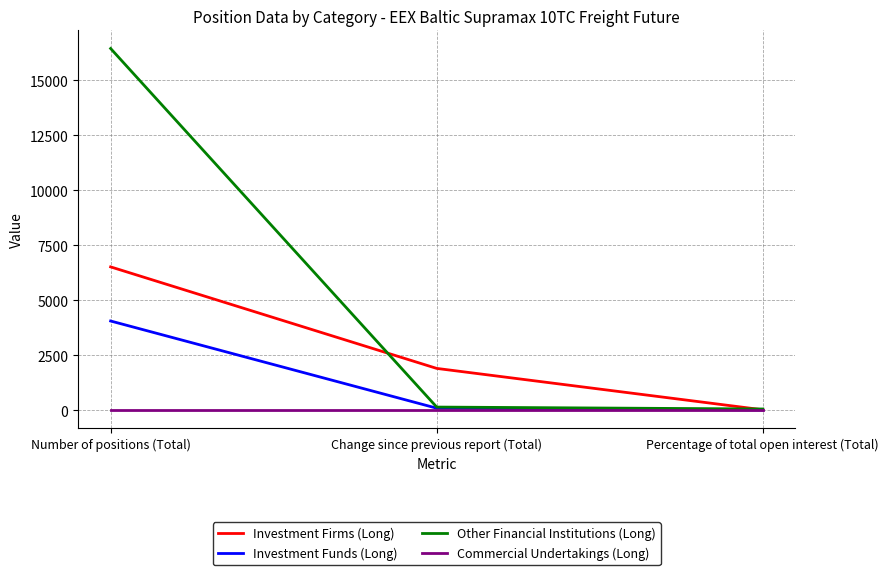

List the series in order of their overall mean, highest first.

Other Financial Institutions (Long), Investment Firms (Long), Investment Funds (Long), Commercial Undertakings (Long)